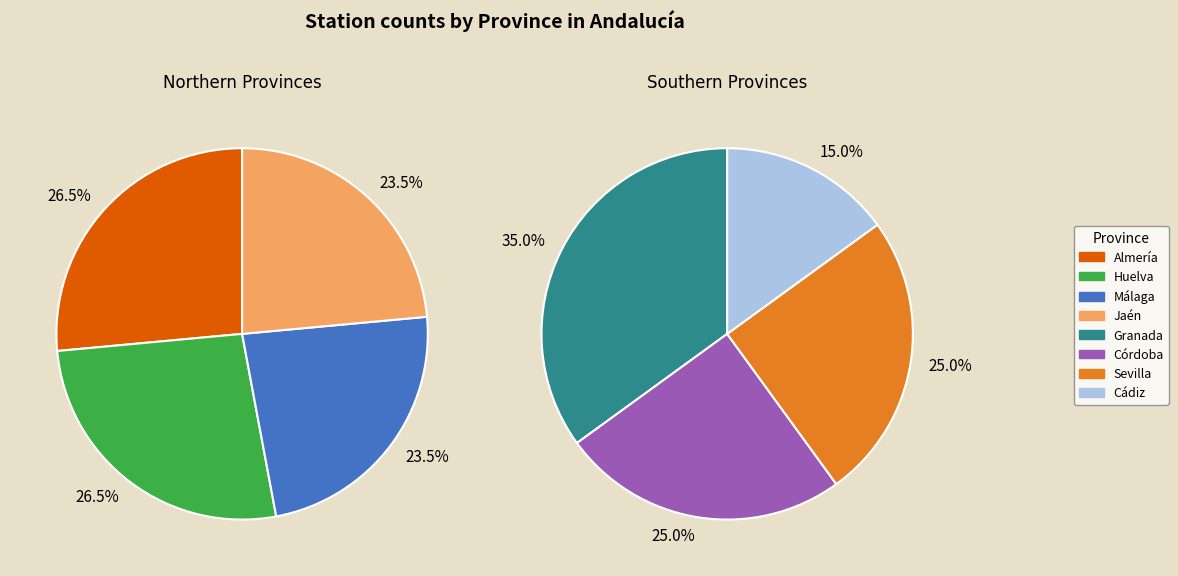

Which category has the smallest portion of the pie?

Cádiz